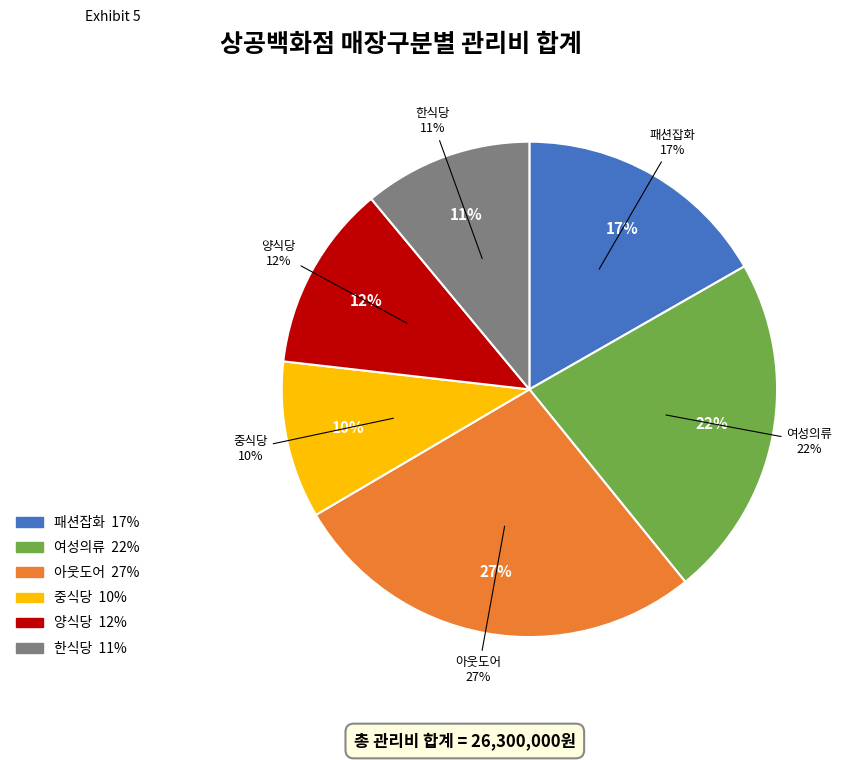

To the nearest percent, what is the average slice percentage?

17%